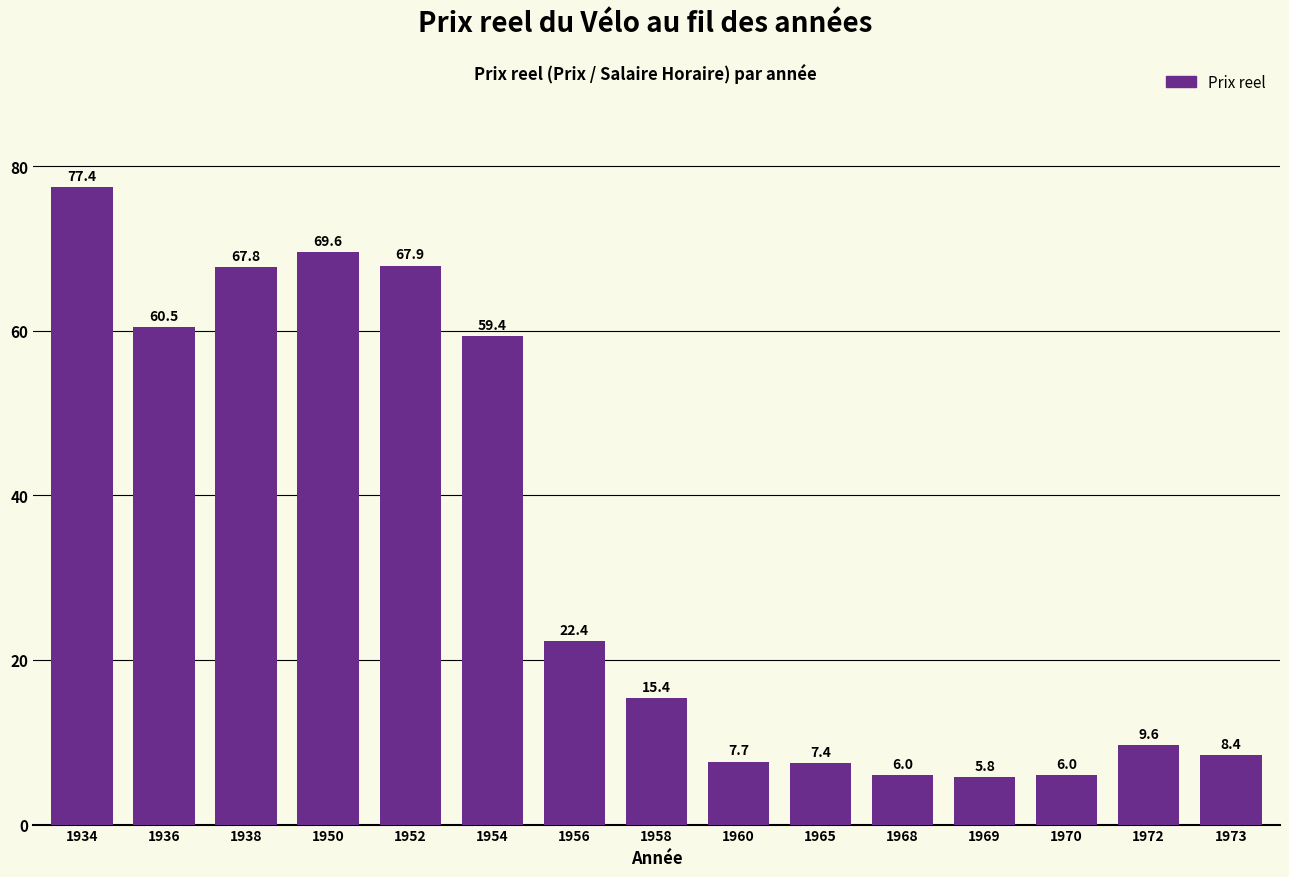

True or false: the data shows 19.6 at 1952.

False